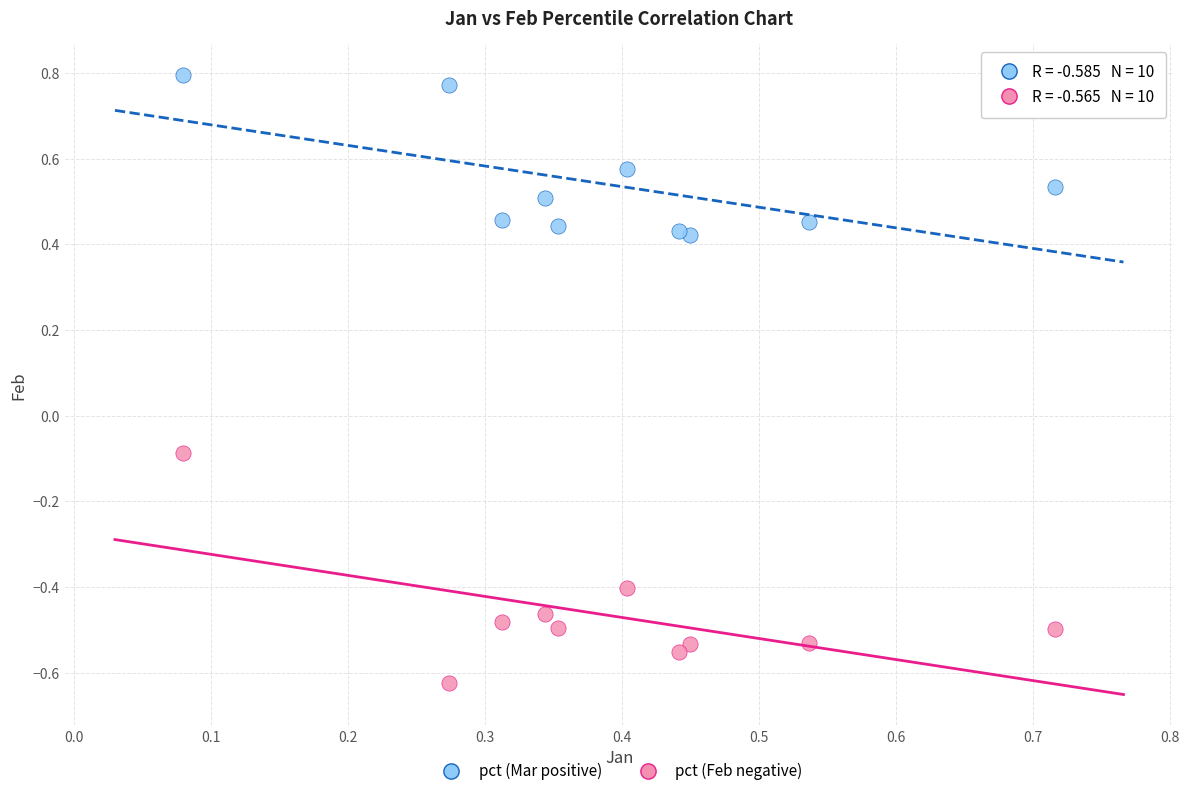

Which series has the widest spread of Y values?

pct (Feb negative)